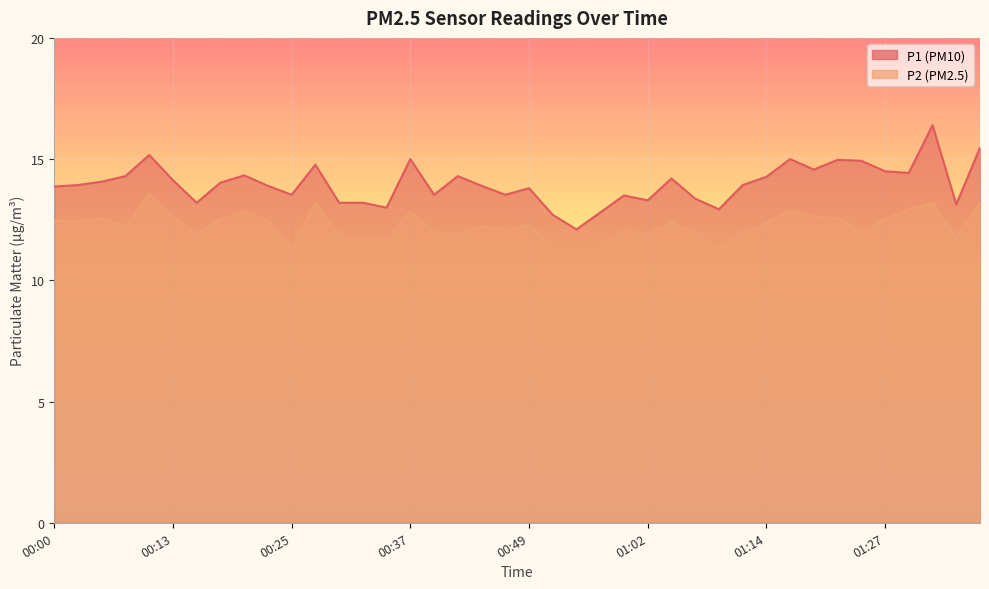

What is the total value across all series at 01:27?

27.0